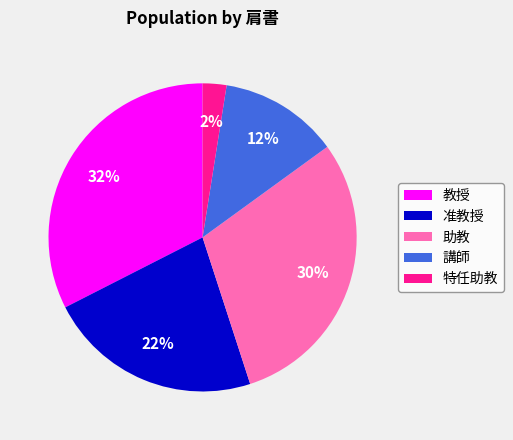

Rank the categories by value from highest to lowest.

教授, 助教, 准教授, 講師, 特任助教